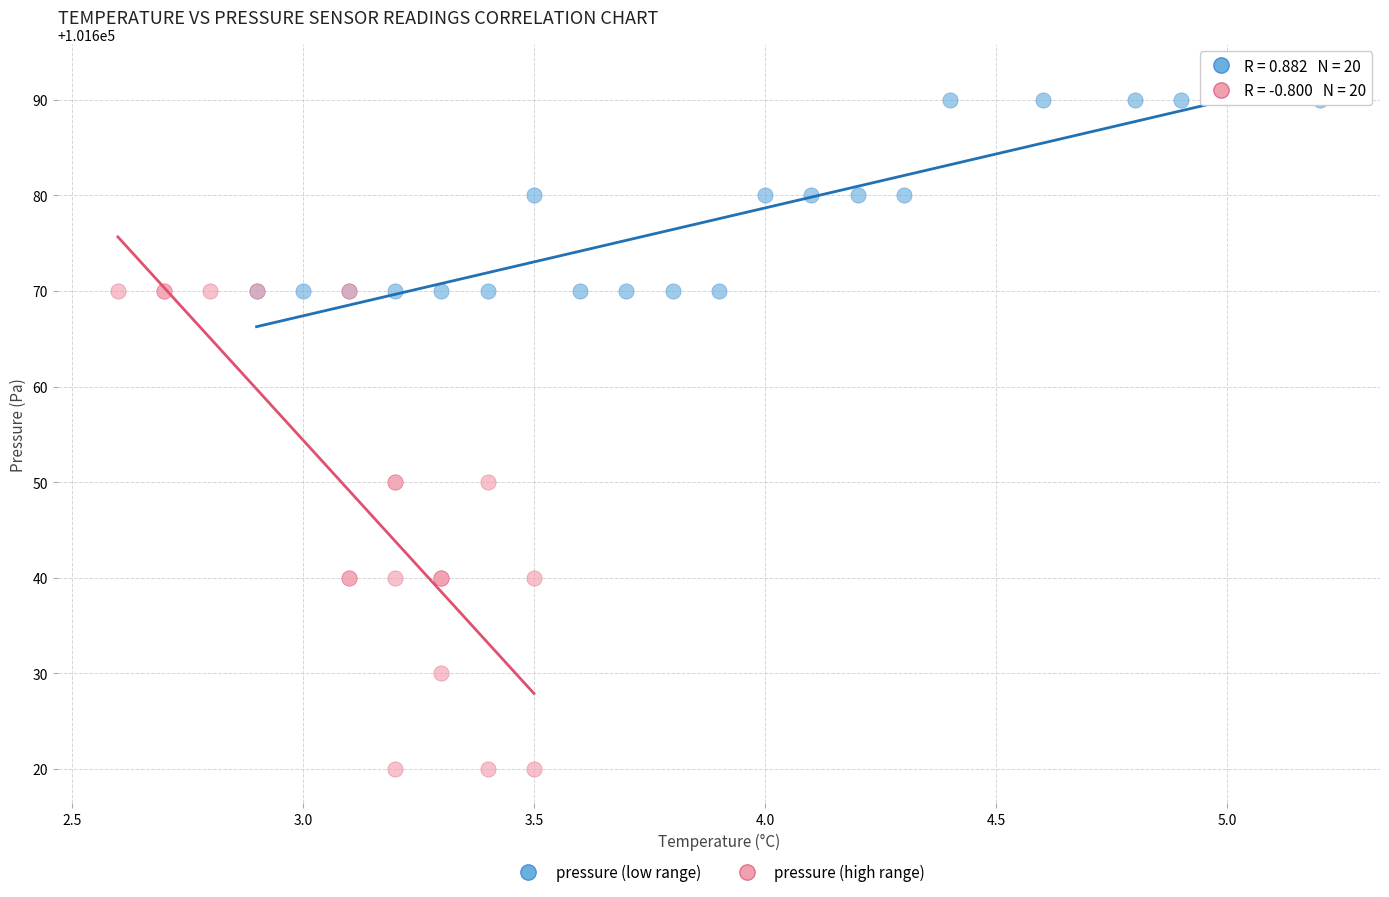

Which series contains the lowest Y value?

pressure (high range)